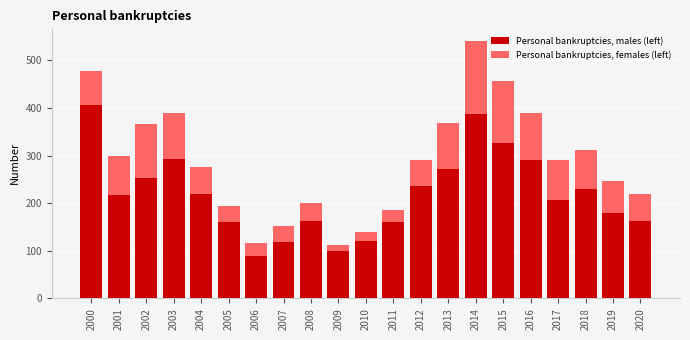

What is the approximate value of Personal bankruptcies, males (left) at 2009?

99